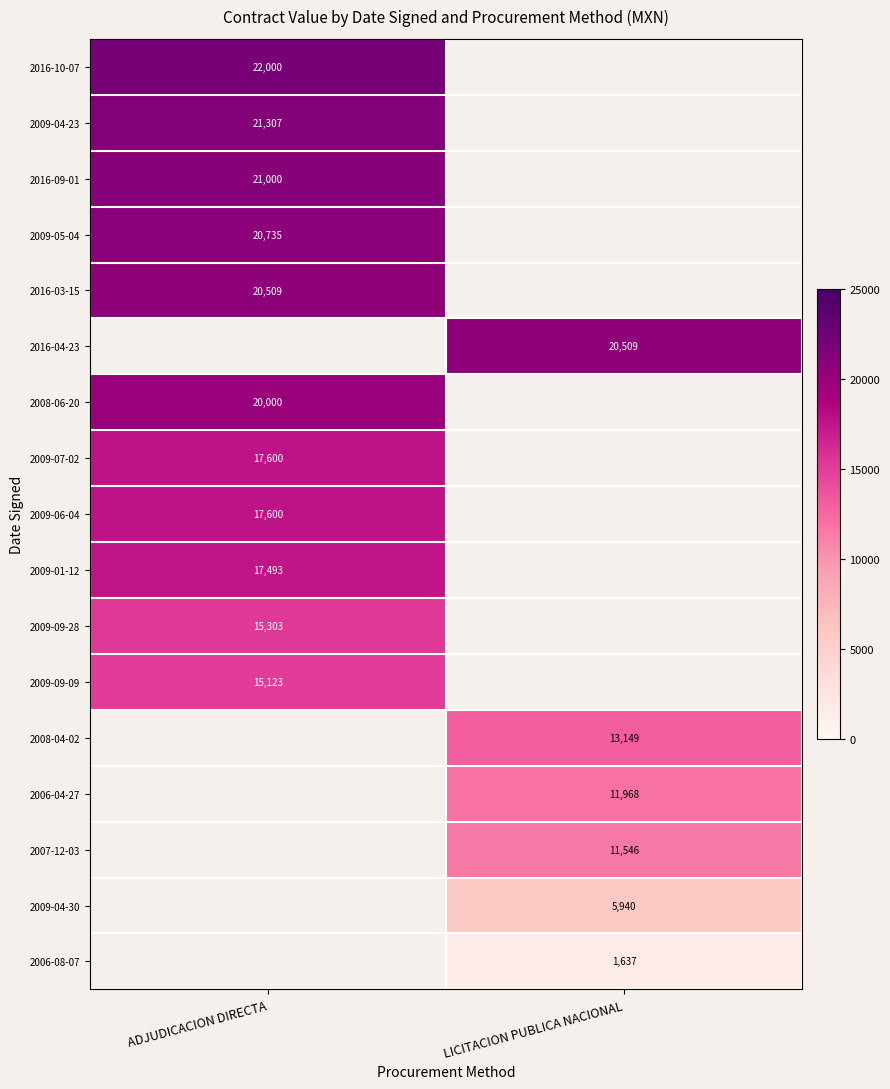

True or false: 2007-12-03 has a value of 11546 at LICITACION PUBLICA NACIONAL.

True